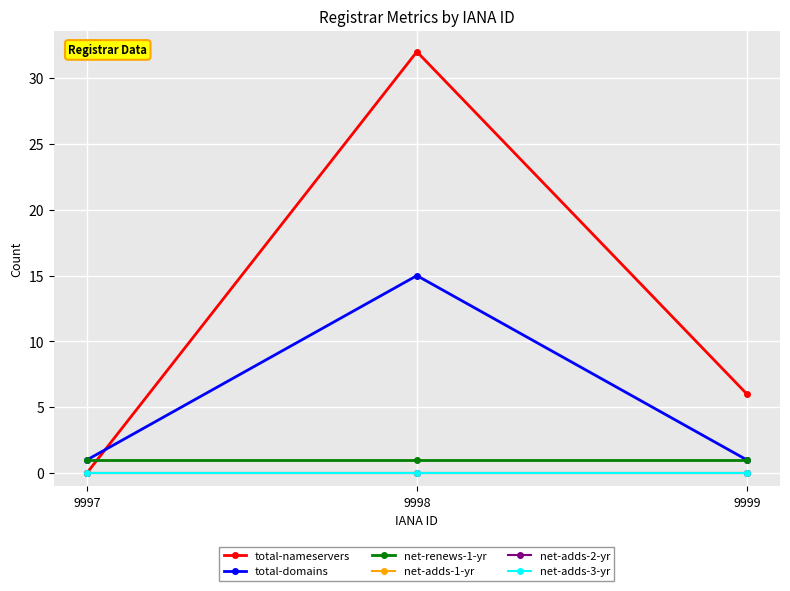

Reading left to right, list all the values displayed in this chart.

total-nameservers: 9997=0	9998=32	9999=6
total-domains: 9997=1	9998=15	9999=1
net-renews-1-yr: 9997=1	9998=1	9999=1
net-adds-1-yr: 9997=0	9998=0	9999=0
net-adds-2-yr: 9997=0	9998=0	9999=0
net-adds-3-yr: 9997=0	9998=0	9999=0